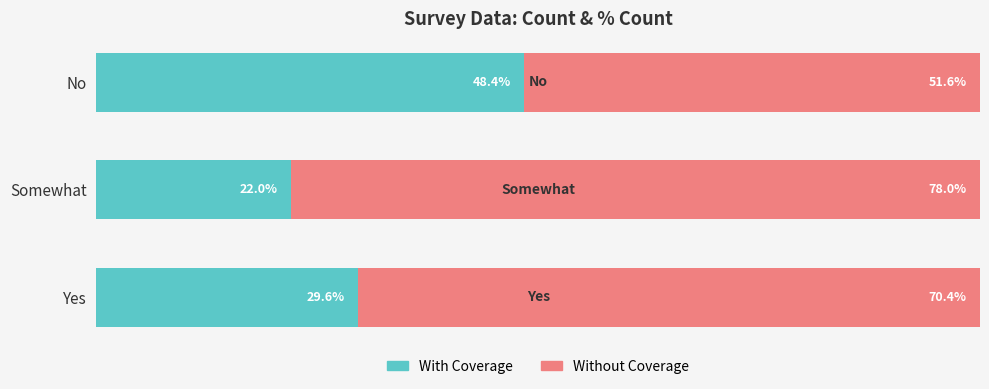

At which label is With Coverage closest to 35?

Yes